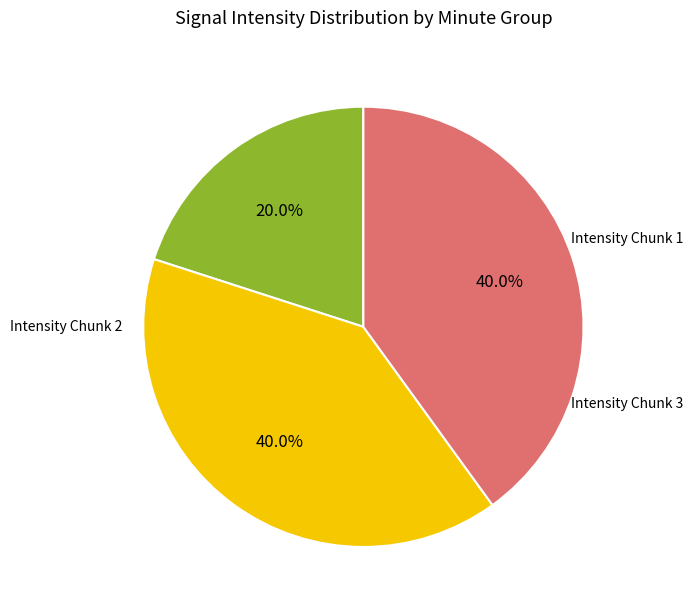

Does any single category account for the majority?

No